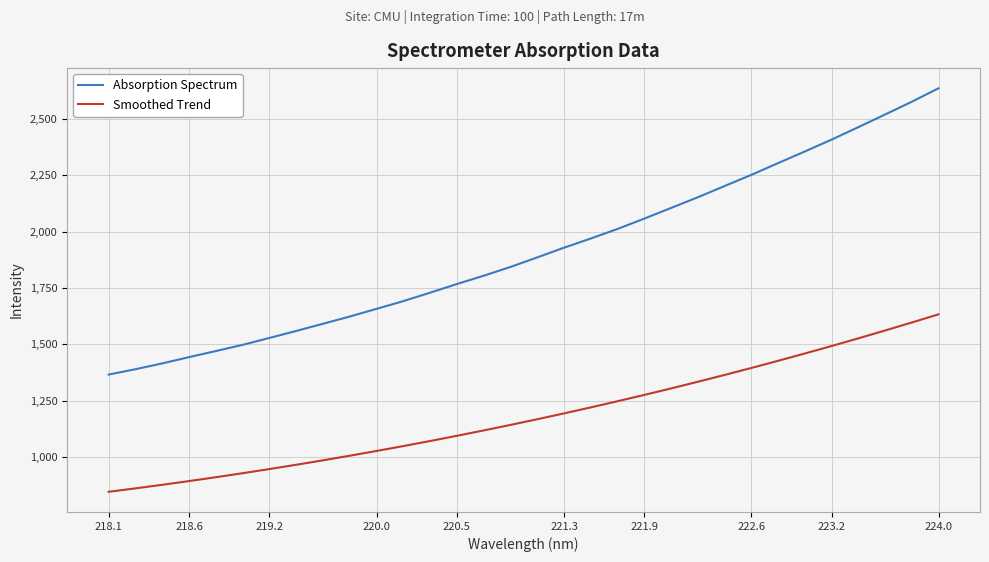

Count the number of categories in the chart.

32